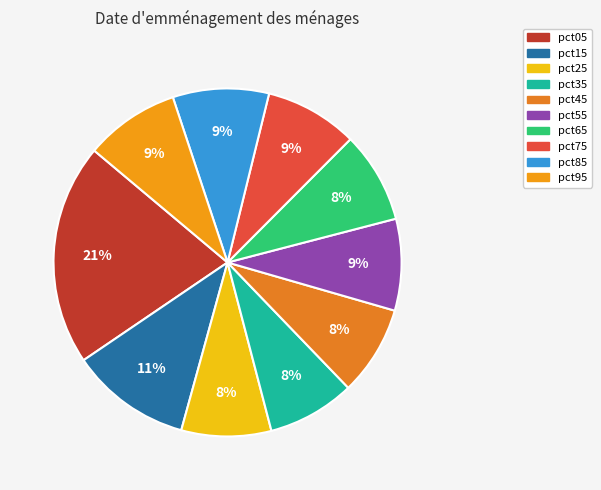

Does pct75 account for over 50% of the chart?

No